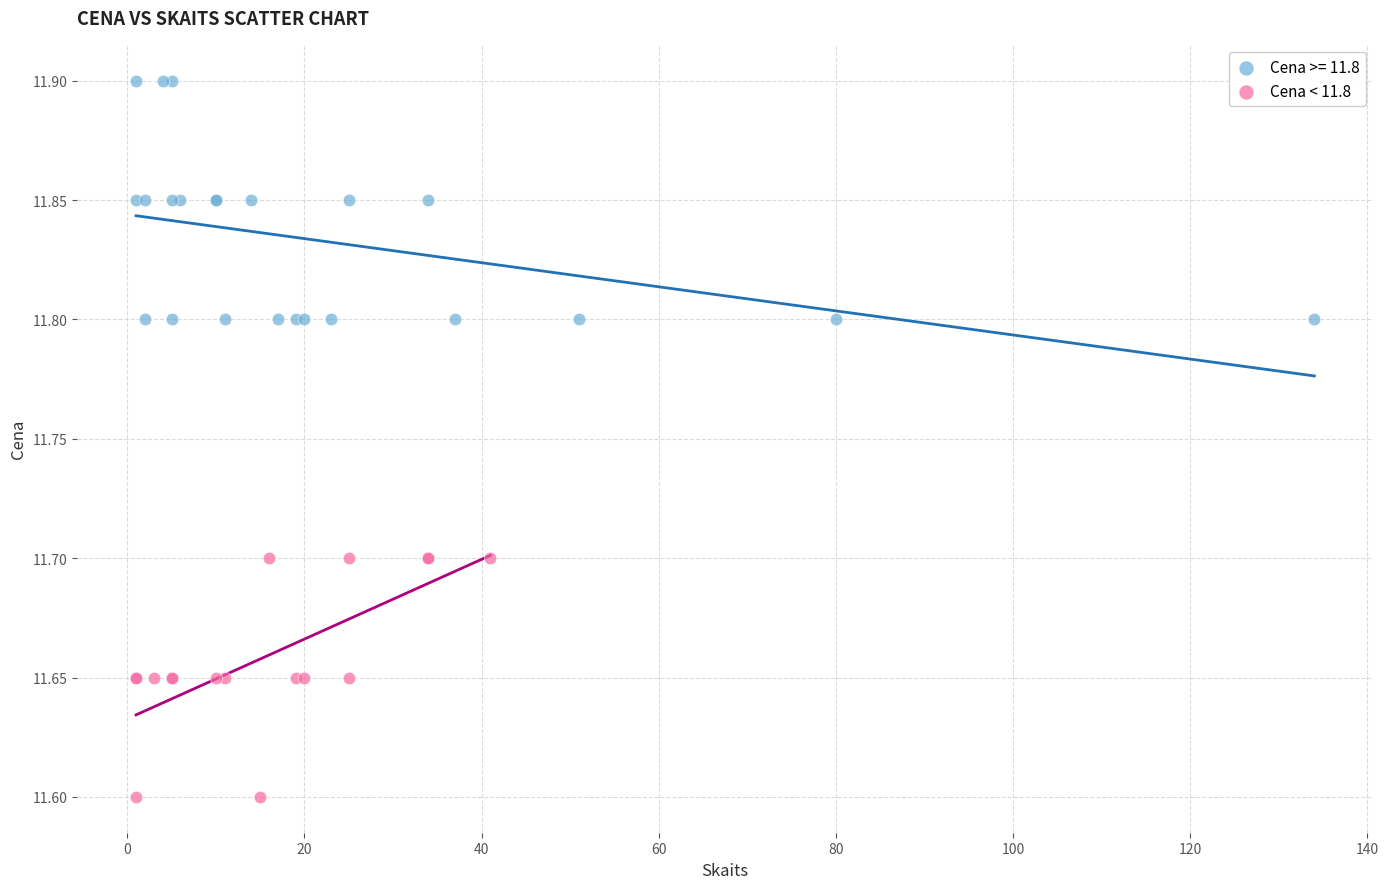

Which series reaches the minimum Y coordinate?

Cena < 11.8